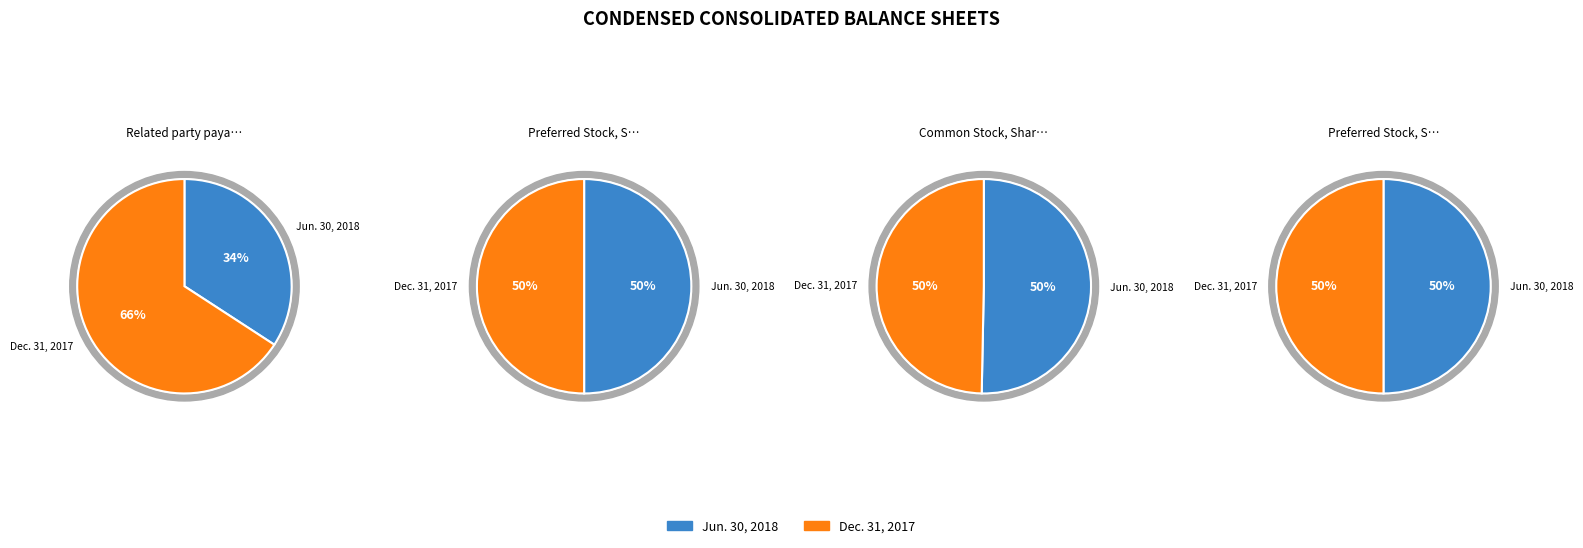

How much of the chart is everything except Dec. 31, 2017?

34.2%